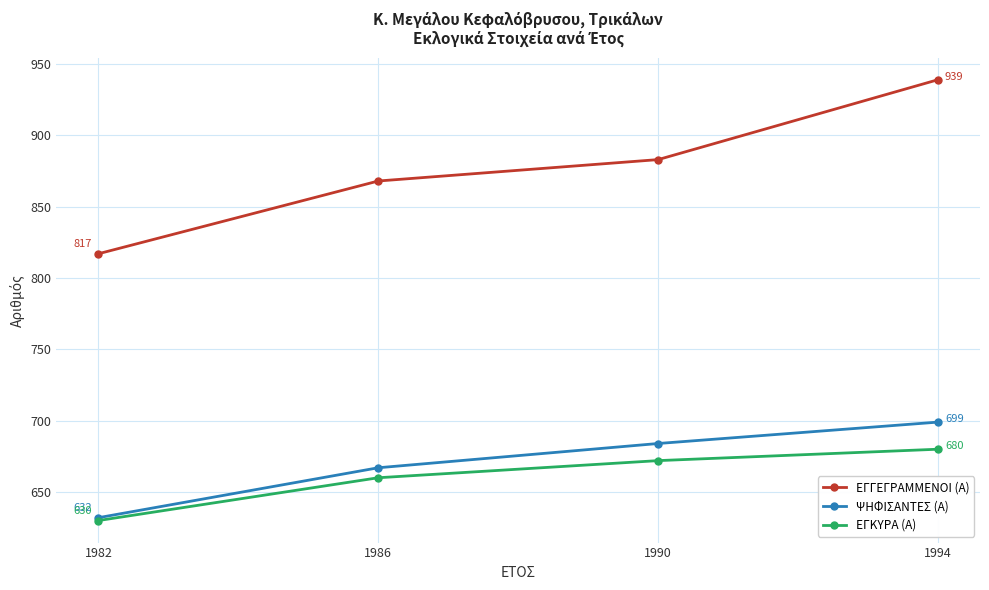

True or false: ΕΓΚΥΡΑ (Α) has a value of 680 at 1994.

True